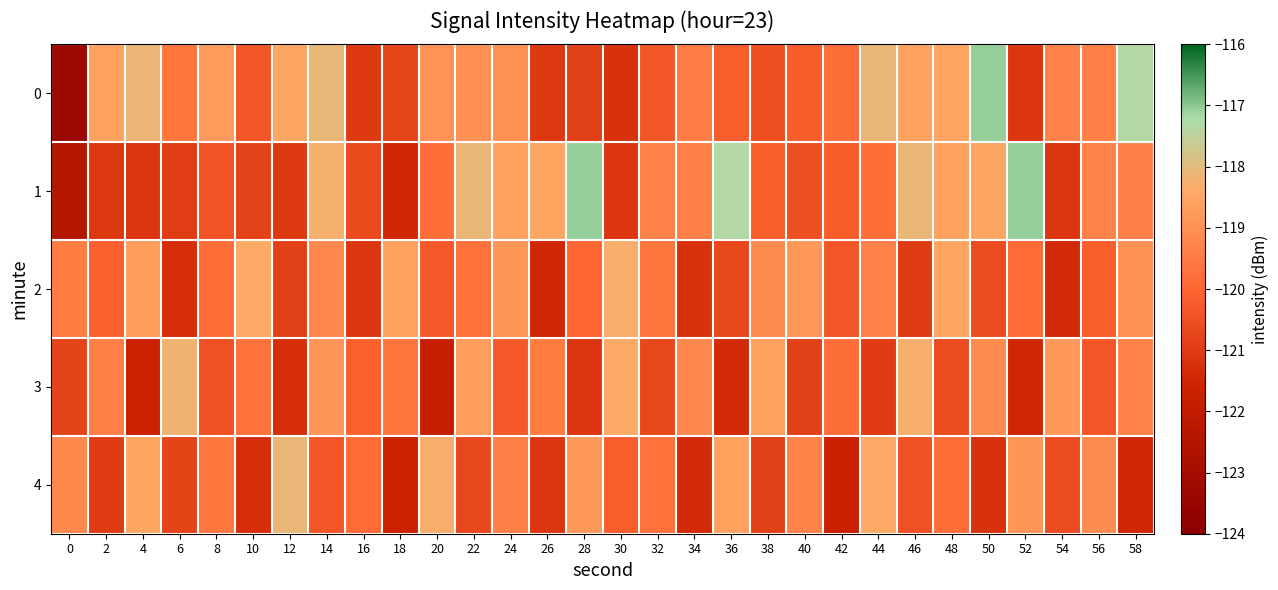

List the series in order of their peak value, highest first.

0, 1, 4, 3, 2